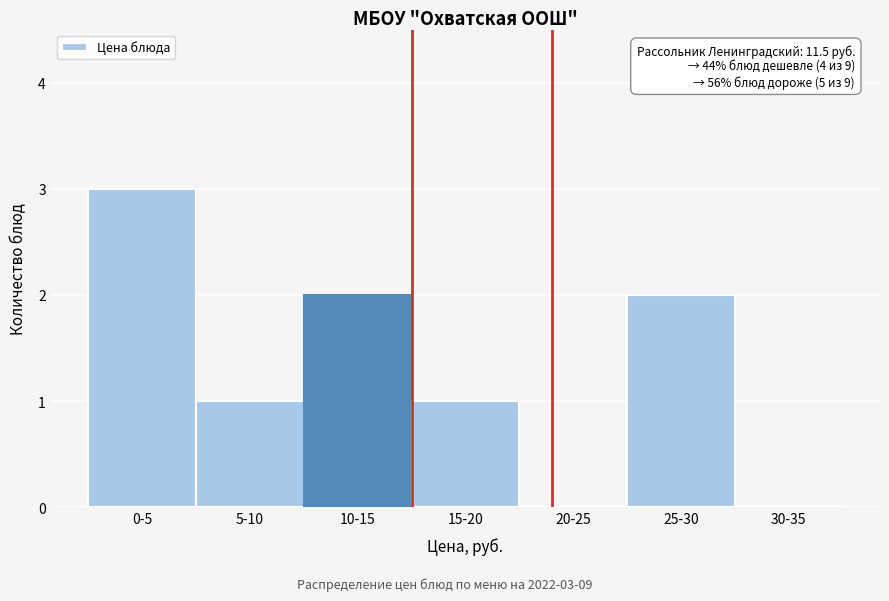

Reading right to left, transcribe all the data shown in this chart.

30-35=0	25-30=2	20-25=0	15-20=1	10-15=2	5-10=1	0-5=3